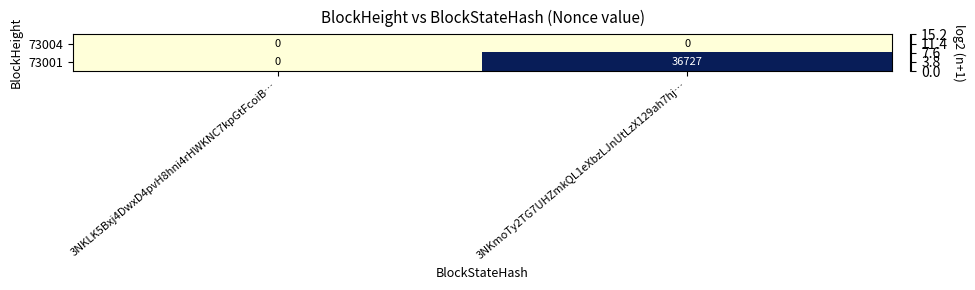

Reading left to right, what are all the values shown in this chart?

73004: 3NKLK5Bxj4DwxD4pvH8hni4rHWKNC7kpGtFcoiB…=0	3NKmoTy2TG7UHZmkQL1eXbzLJnUtLzX129ah7hj…=0
73001: 3NKLK5Bxj4DwxD4pvH8hni4rHWKNC7kpGtFcoiB…=0	3NKmoTy2TG7UHZmkQL1eXbzLJnUtLzX129ah7hj…=36727